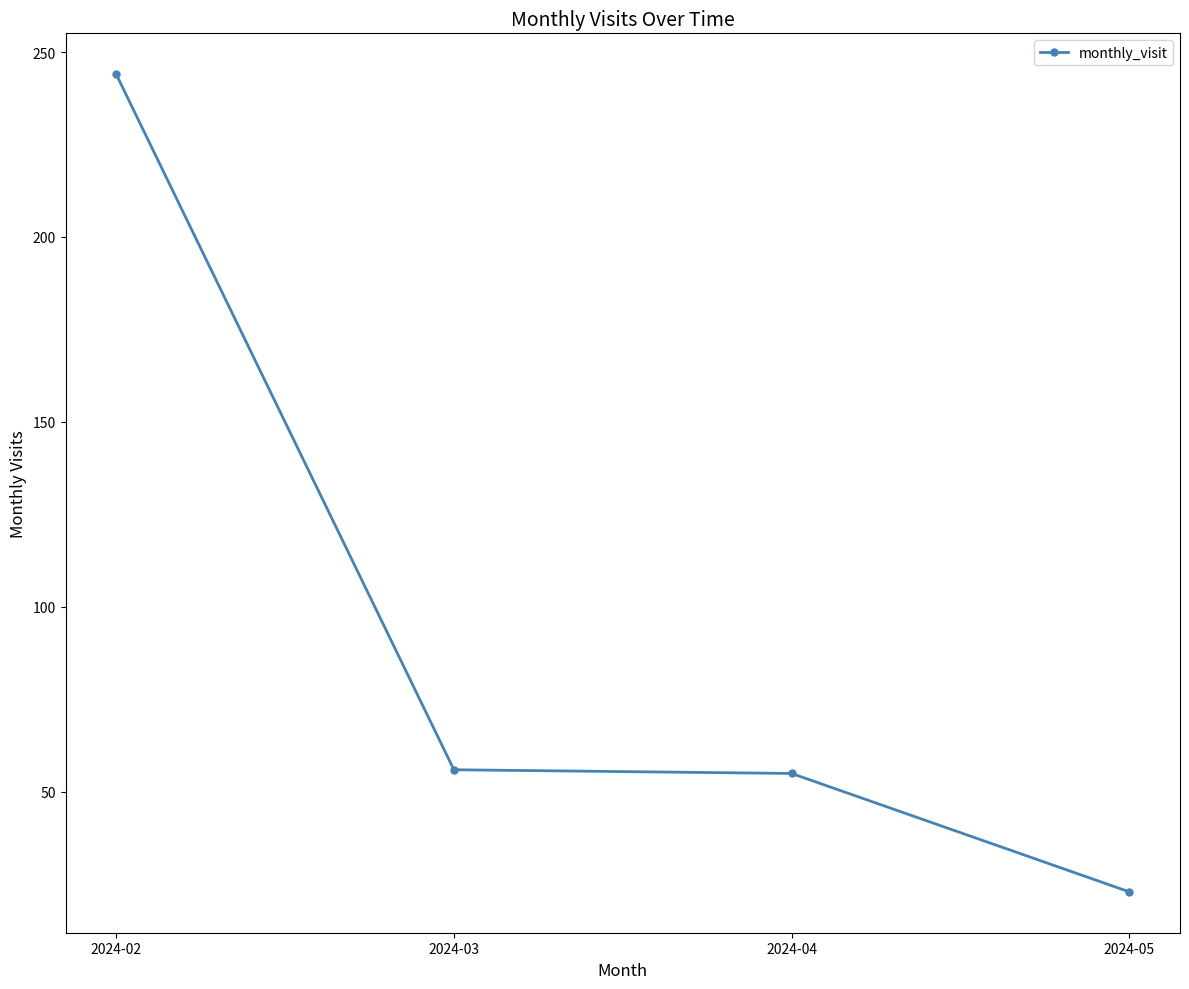

What is the sum of all values?

378